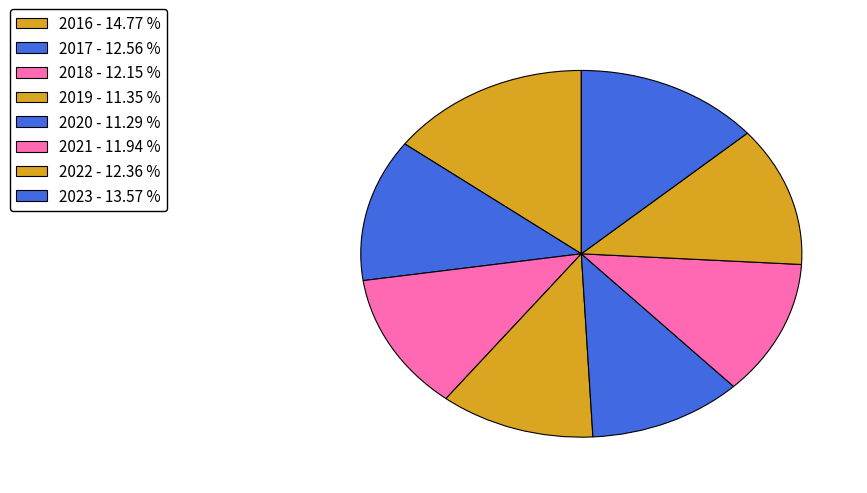

How many segments does this pie chart have?

8